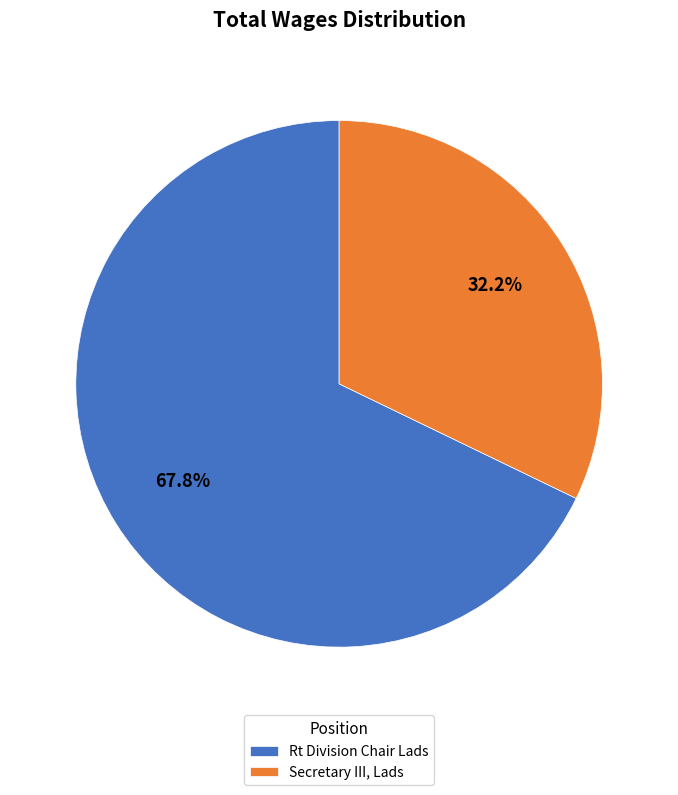

To the nearest percent, what is the difference between the Secretary III, Lads and Rt Division Chair Lads slice percentages?

36%